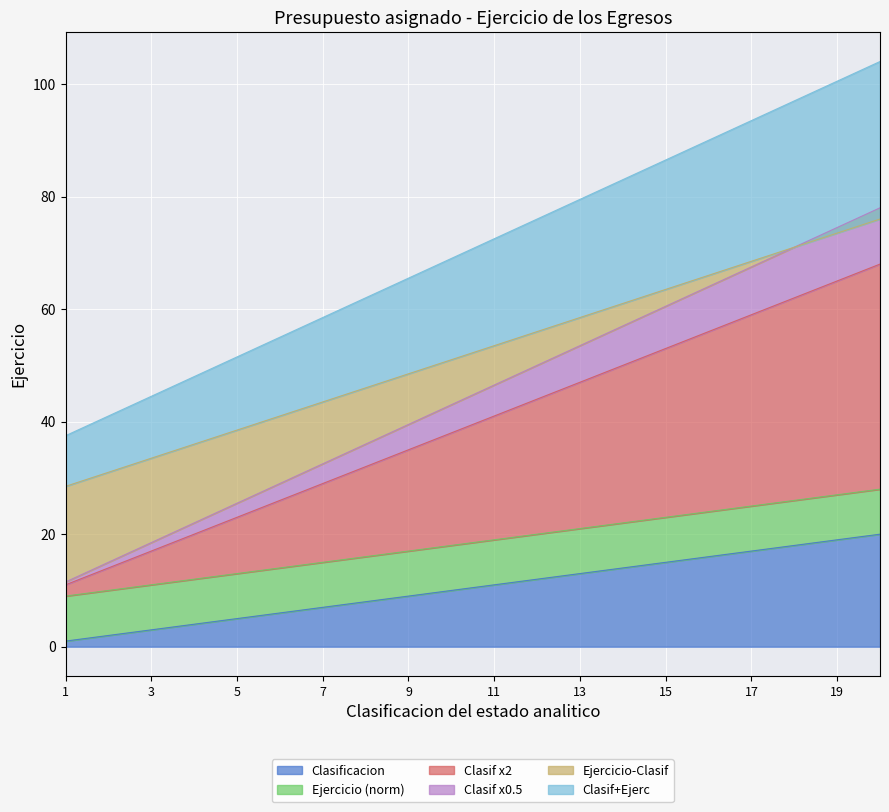

What is the greatest value displayed?

20